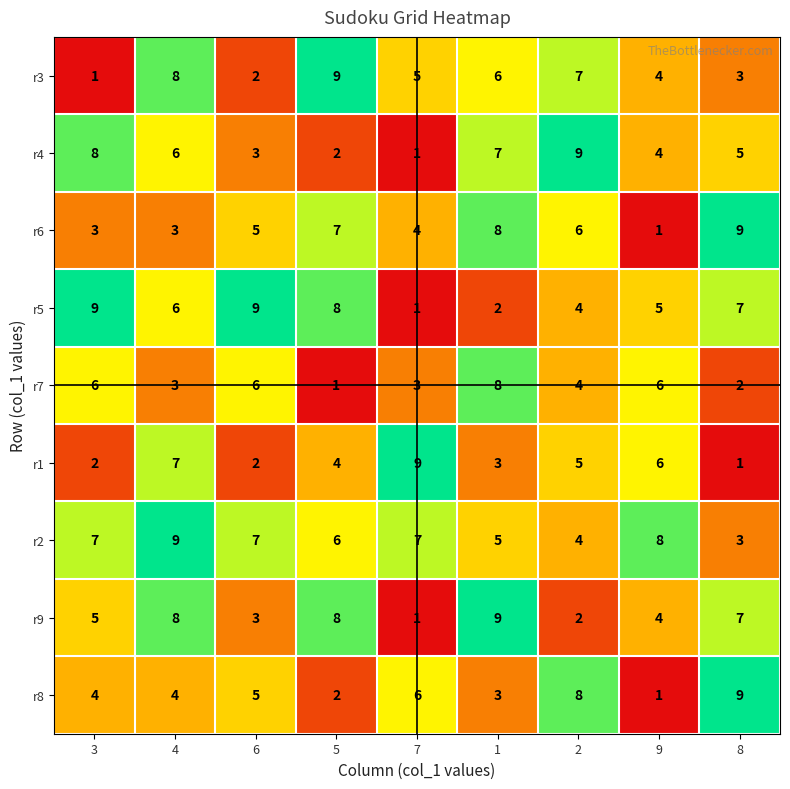

The value of r4 at 9 is 3. True or false?

False